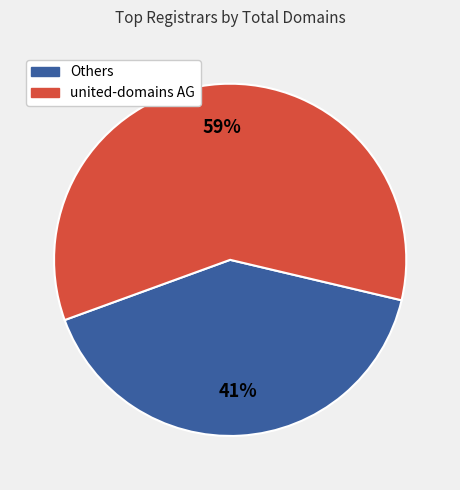

Is there any slice that represents more than half of the pie?

Yes